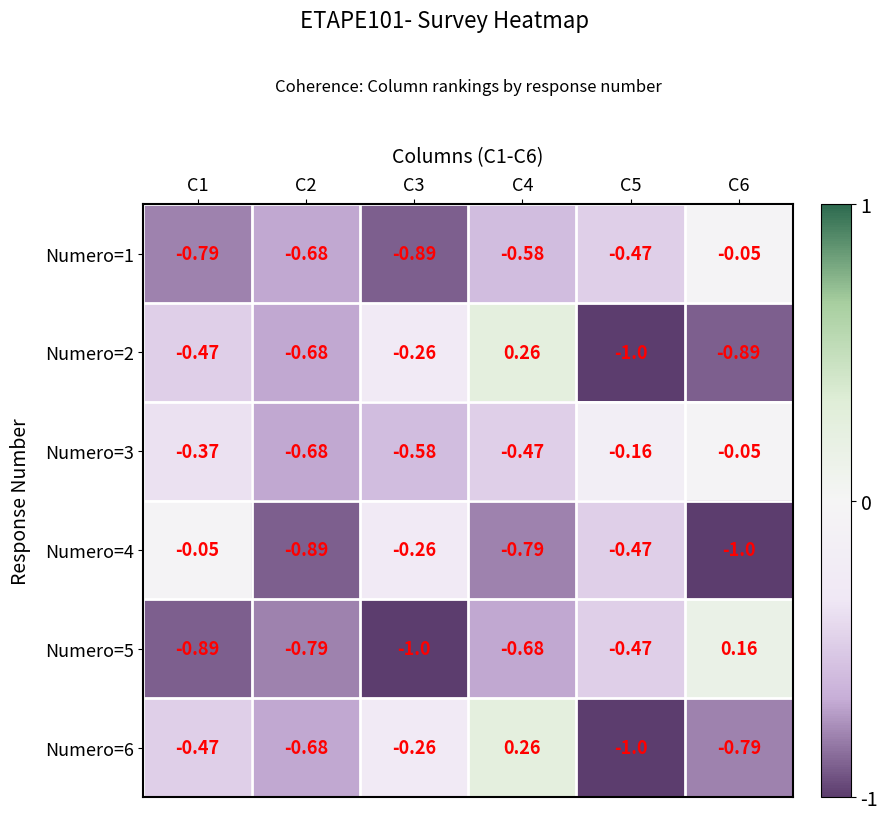

Is the value of Numero=4 at C1 greater than the value of Numero=1 at C5?

Yes